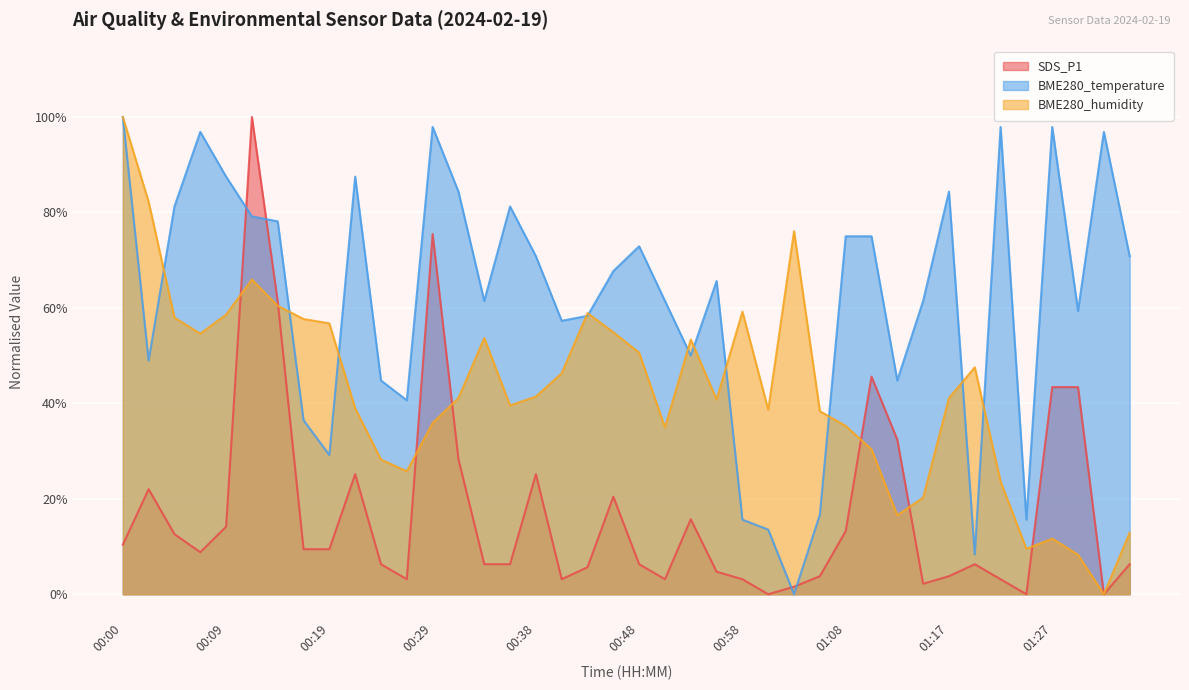

Reading left to right, list all the values displayed in this chart.

SDS_P1: 10.4	22.0	12.6	8.8	14.2	100.0	61.3	9.4	9.4	25.2	6.3	3.1	75.5	28.3	6.3	6.3	25.2	3.1	5.7	20.4	6.3	3.1	15.7	4.7	3.1	0.0	1.6	3.8	13.2	45.6	32.4	2.2	3.8	6.3	3.1	0.0	43.4	43.4	0.0	6.3
BME280_temperature: 100.0	49.0	81.2	96.9	87.5	79.2	78.1	36.5	29.2	87.5	44.8	40.6	97.9	84.4	61.5	81.2	70.8	57.3	58.3	67.7	72.9	61.5	50.0	65.6	15.6	13.5	0.0	16.7	75.0	75.0	44.8	61.5	84.4	8.3	97.9	15.6	97.9	59.4	96.9	70.8
BME280_humidity: 100.0	82.2	58.0	54.6	58.6	66.0	60.4	57.7	56.7	39.0	28.2	25.8	35.9	41.1	53.7	39.6	41.4	46.3	58.9	54.9	50.6	35.0	53.4	40.8	59.2	38.7	76.1	38.3	35.3	30.4	16.6	20.2	41.1	47.5	23.6	9.5	11.7	8.3	0.0	12.9